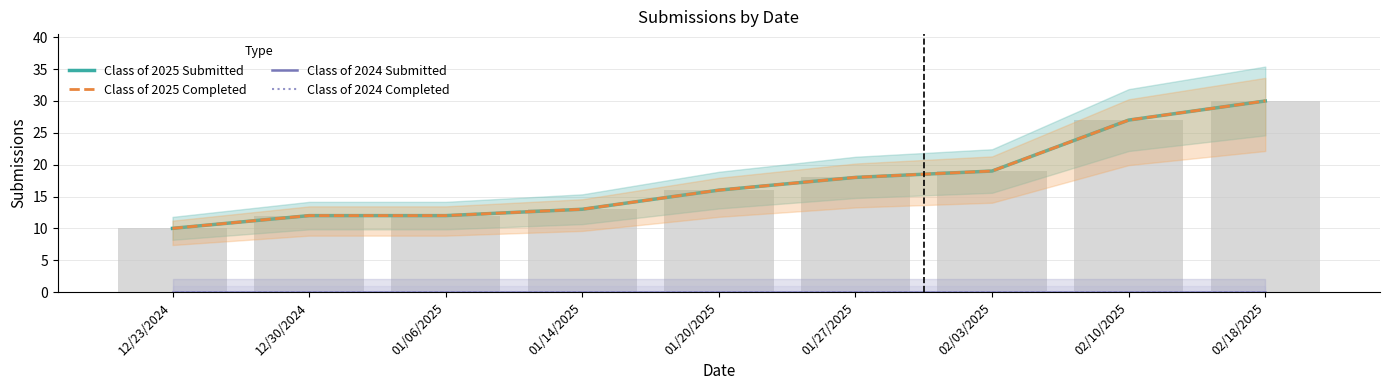

Count the number of data series in this chart.

4